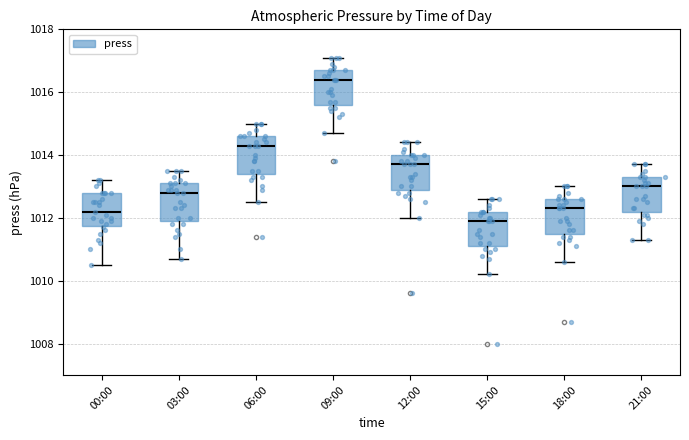

Where does the upper whisker of the box for 21:00 end on the y-axis? The values are not printed on the chart, so give them approximately, as read against the axis.

1013.8